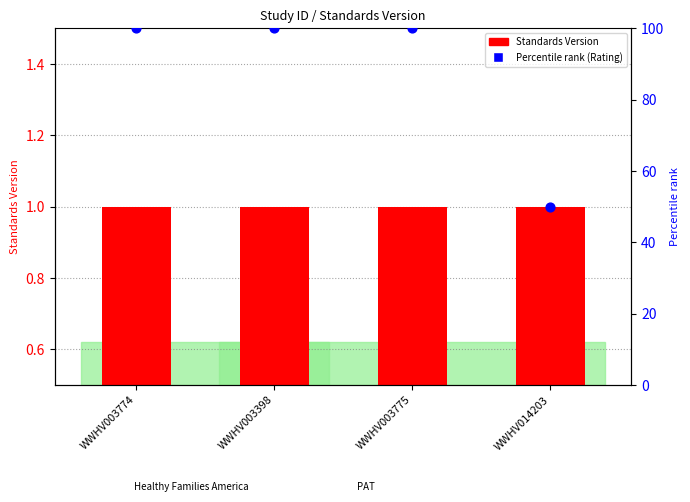

At which category is the sum across all series the highest?

WWHV003774